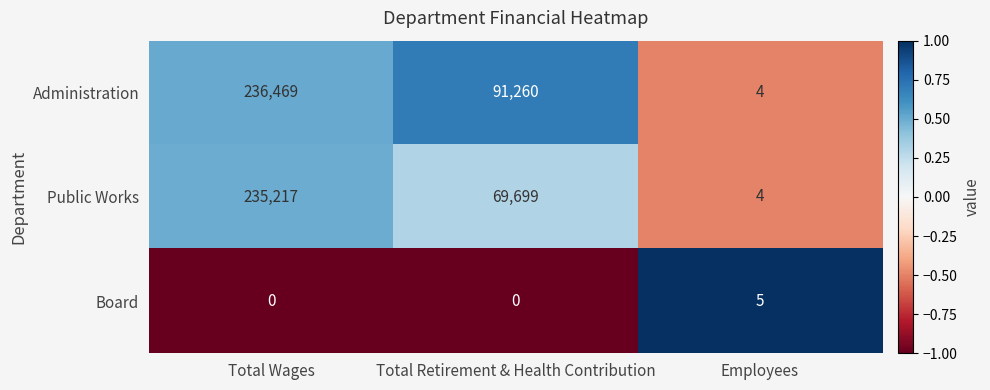

At which category does the chart reach its peak across all series?

Total Wages